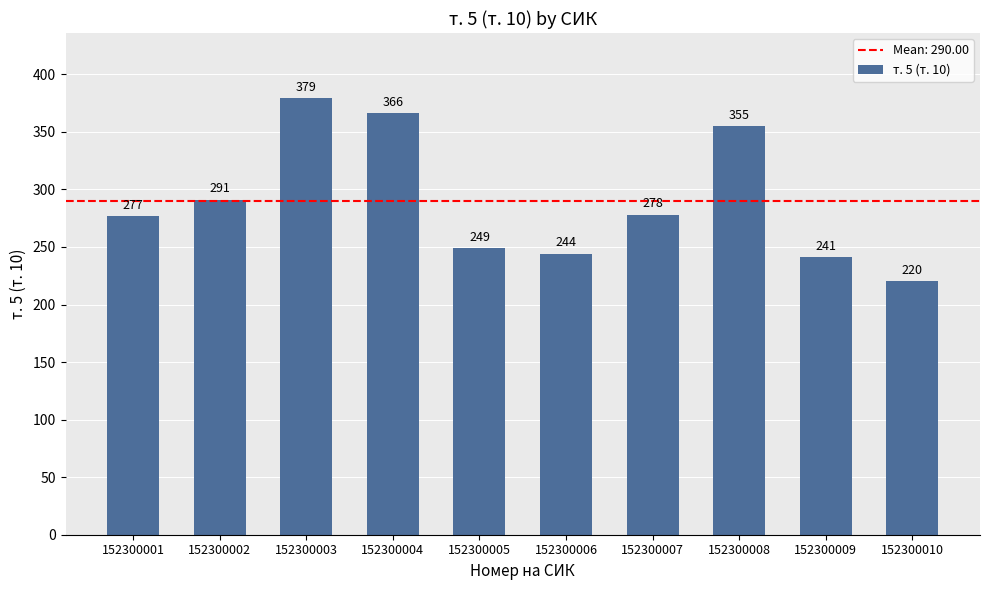

Rank the categories by value from highest to lowest.

152300003, 152300004, 152300008, 152300002, 152300007, 152300001, 152300005, 152300006, 152300009, 152300010